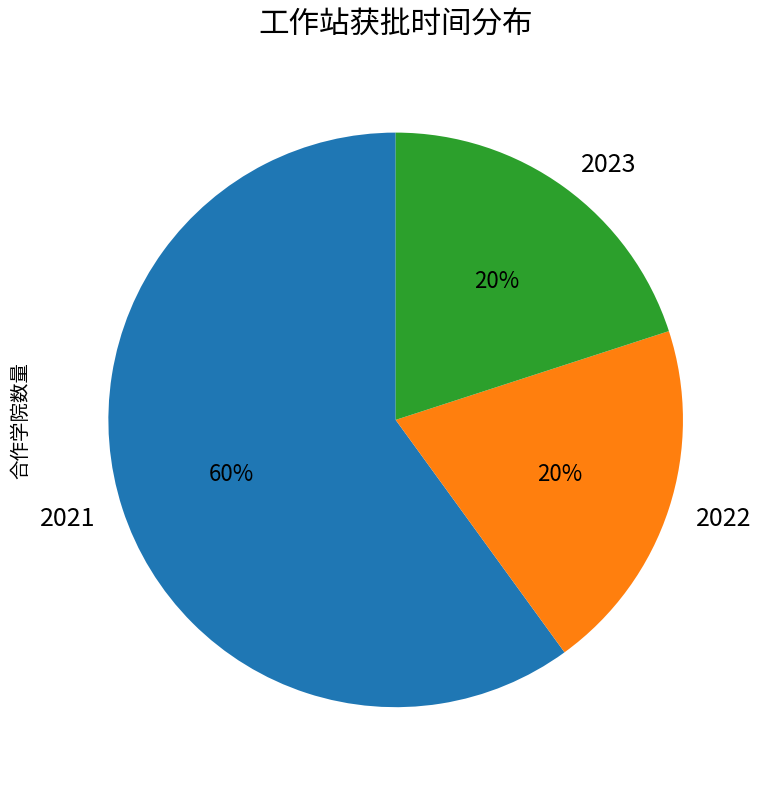

Is it true that 2022 is 15% of the pie?

False